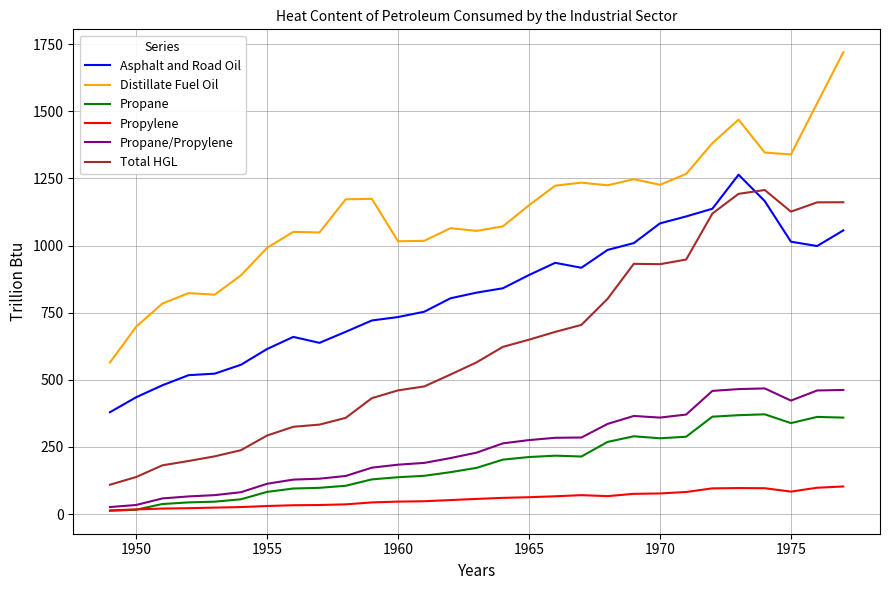

True or false: Total HGL and Propane cross at least once.

False